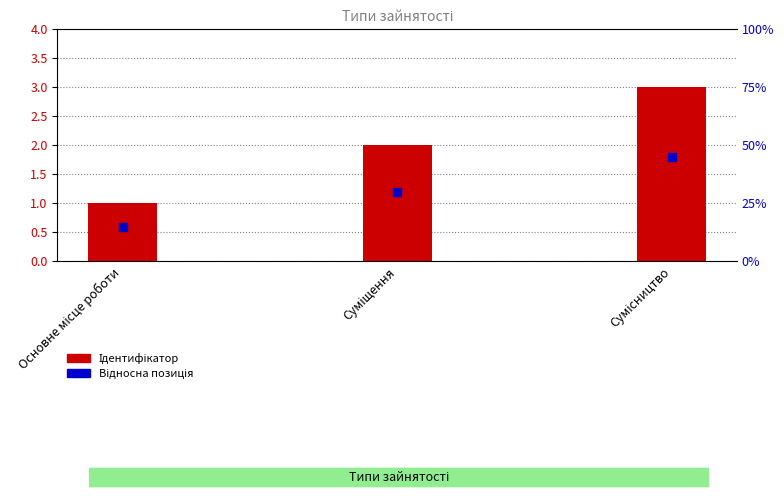

At how many categories does at least one series exceed 2?

1